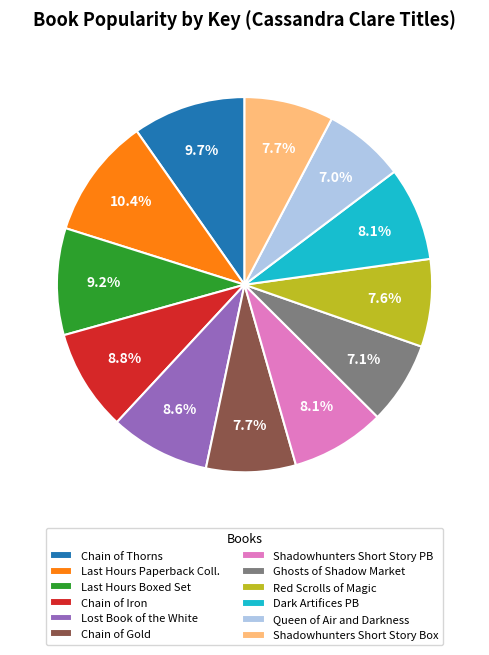

Is Queen of Air and Darkness the majority of the pie?

No